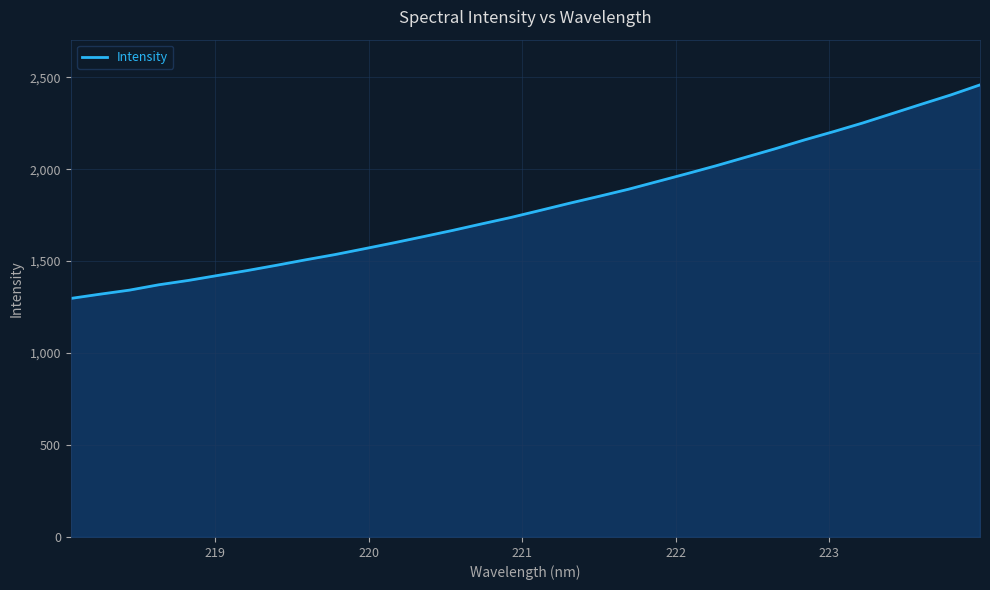

What is the minimum value shown in the chart?

1297.1